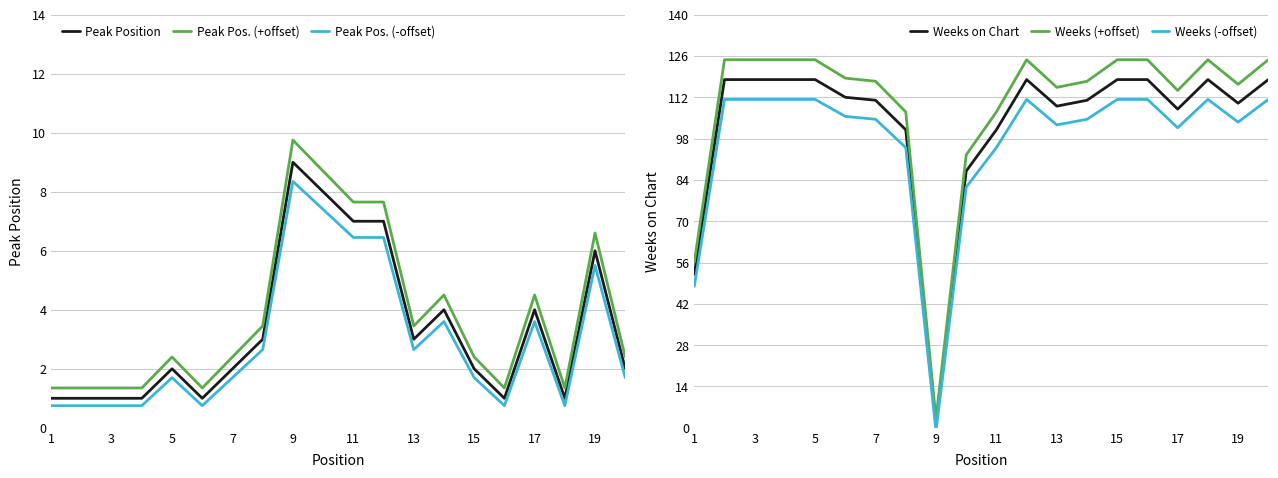

Does the chart display data point markers on the line(s)?

No